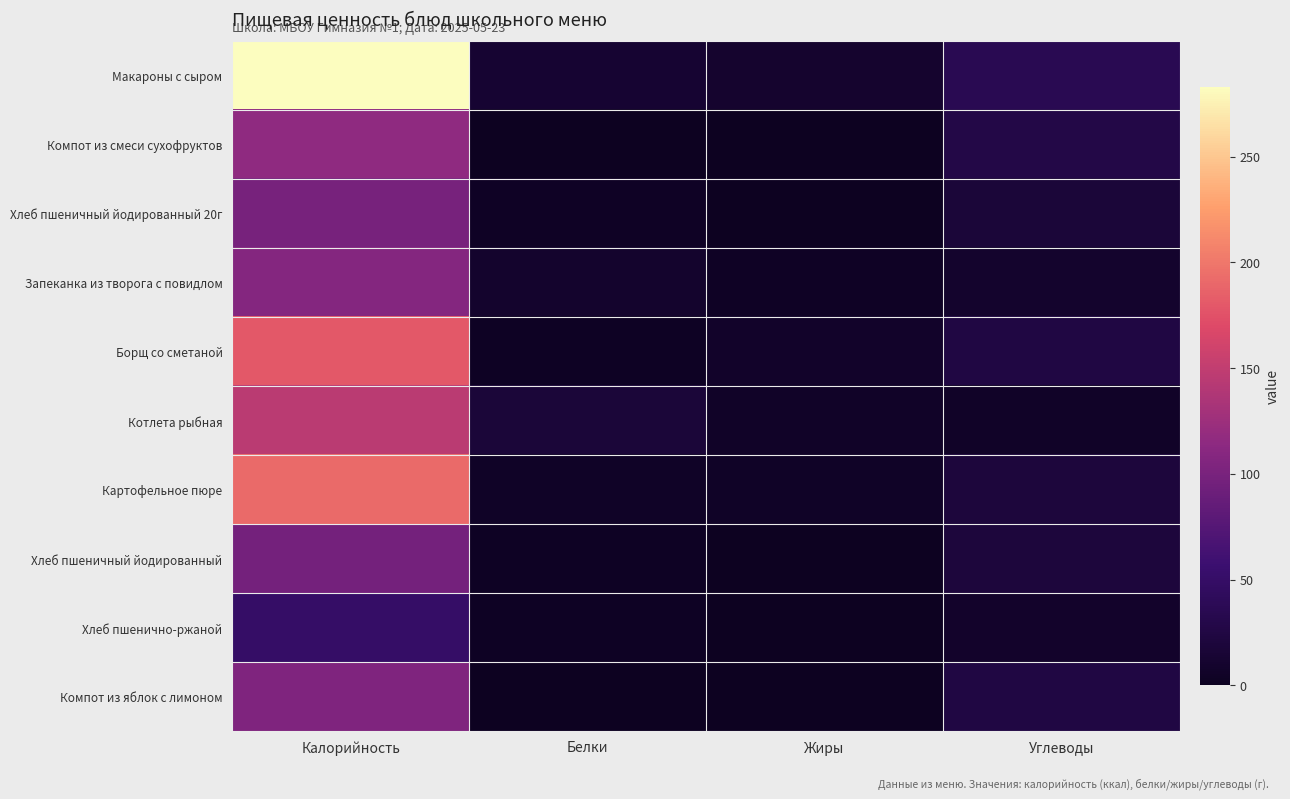

Reading right to left, list all the values displayed in this chart.

Макароны с сыром: Углеводы=35.9	Жиры=10.0	Белки=12.3	Калорийность=283.0
Компот из смеси сухофруктов: Углеводы=27.9	Жиры=0.0	Белки=0.6	Калорийность=115.8
Хлеб пшеничный йодированный 20г: Углеводы=18.0	Жиры=0.8	Белки=4.2	Калорийность=98.6
Запеканка из творога с повидлом: Углеводы=9.2	Жиры=3.8	Белки=9.2	Калорийность=108.0
Борщ со сметаной: Углеводы=25.0	Жиры=7.5	Белки=2.7	Калорийность=180.0
Котлета рыбная: Углеводы=6.0	Жиры=6.0	Белки=18.0	Калорийность=145.0
Картофельное пюре: Углеводы=20.7	Жиры=5.4	Белки=4.9	Калорийность=191.6
Хлеб пшеничный йодированный: Углеводы=20.0	Жиры=0.4	Белки=3.2	Калорийность=97.2
Хлеб пшенично-ржаной: Углеводы=8.0	Жиры=1.0	Белки=3.0	Калорийность=50.0
Компот из яблок с лимоном: Углеводы=25.4	Жиры=0.2	Белки=0.2	Калорийность=104.1